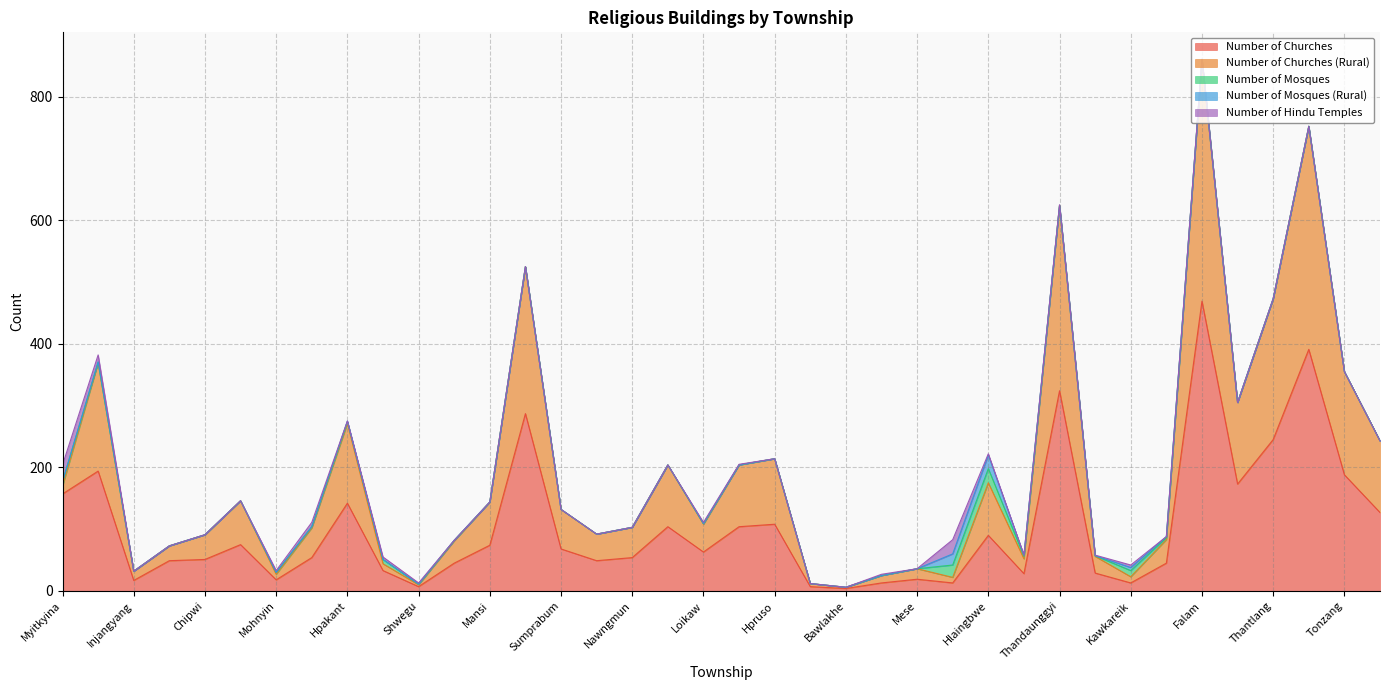

Between Mogaung and Puta-O, which series saw the biggest shift?

Number of Churches